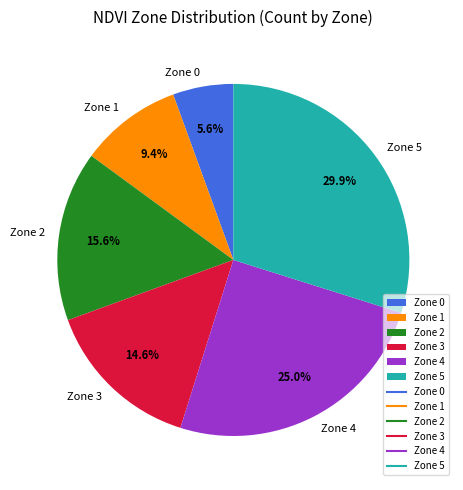

The Zone 3 slice represents 29% of the pie. True or false?

False